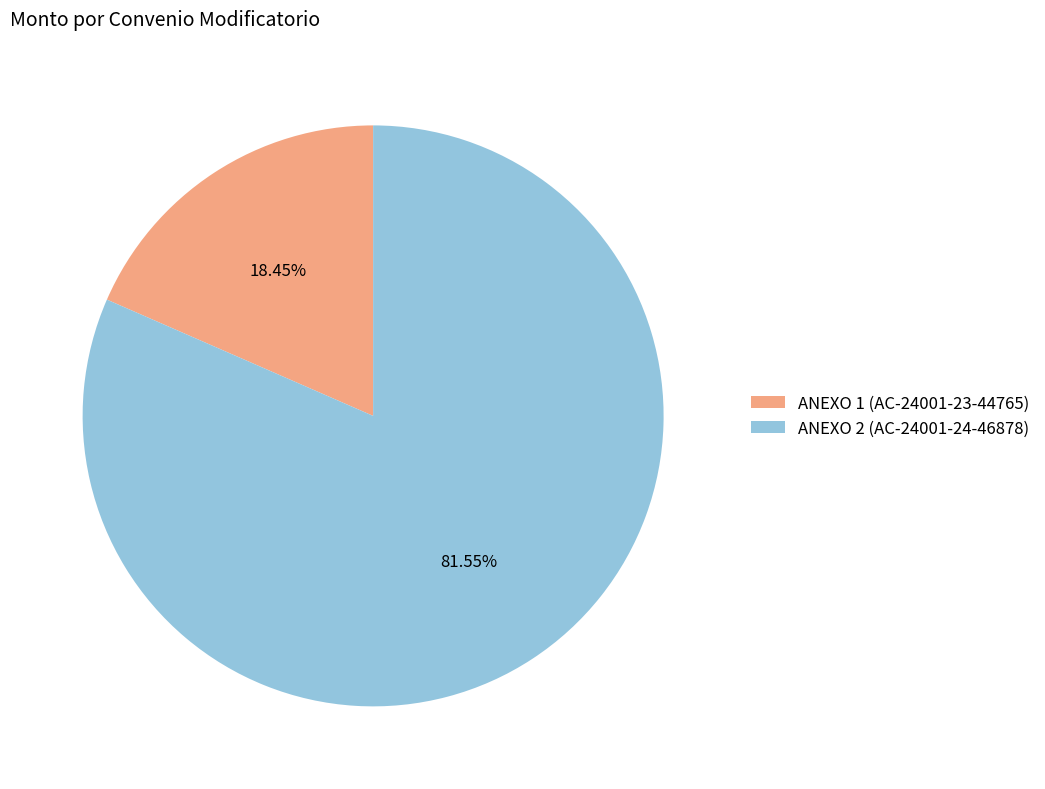

To the nearest percent, what is the difference between the ANEXO 1 (AC-24001-23-44765) and ANEXO 2 (AC-24001-24-46878) slice percentages?

63%